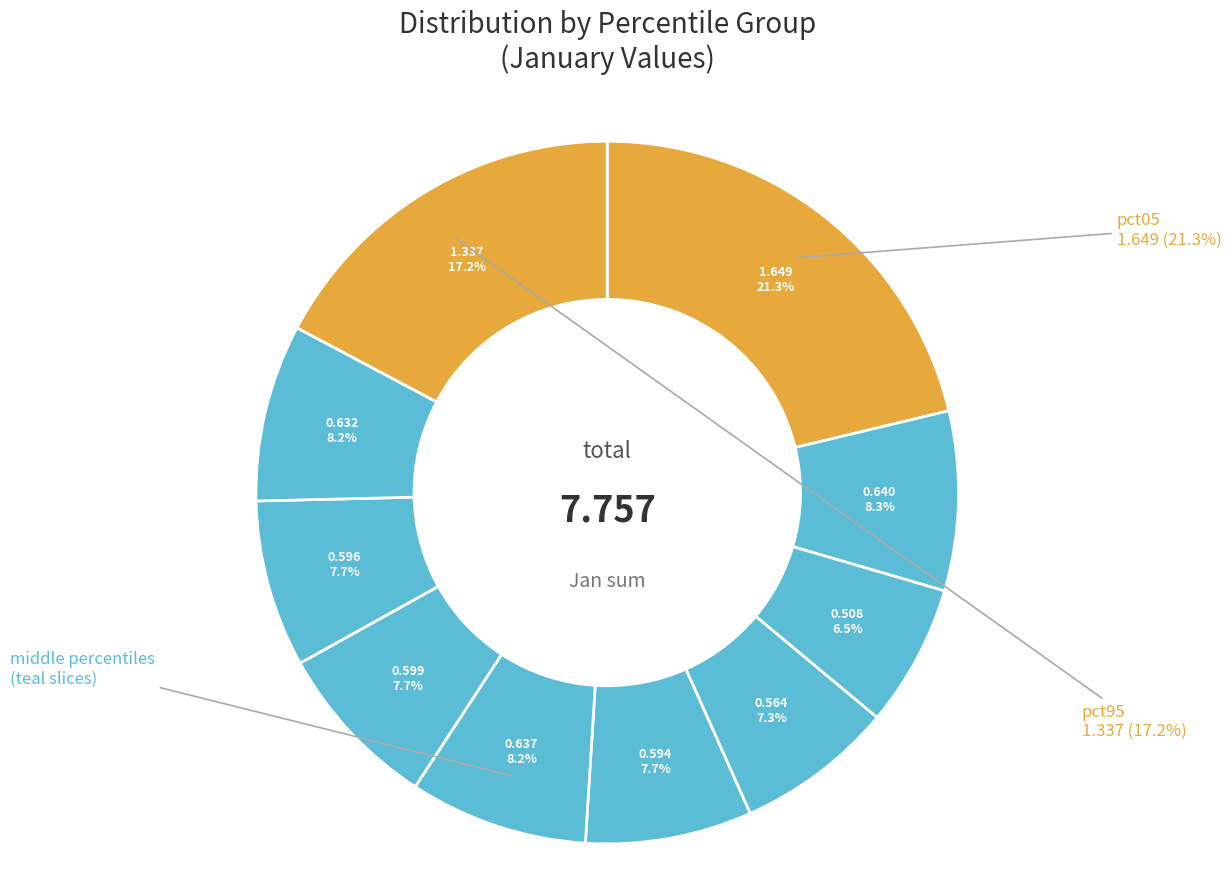

To the nearest percent, what portion does pct25 represent?

7%